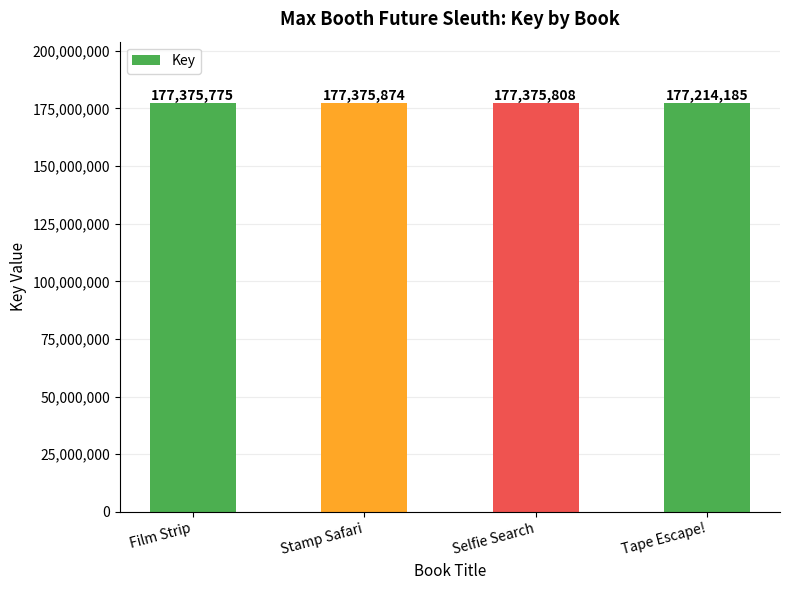

True or false: the data shows 259665215 at Selfie Search.

False